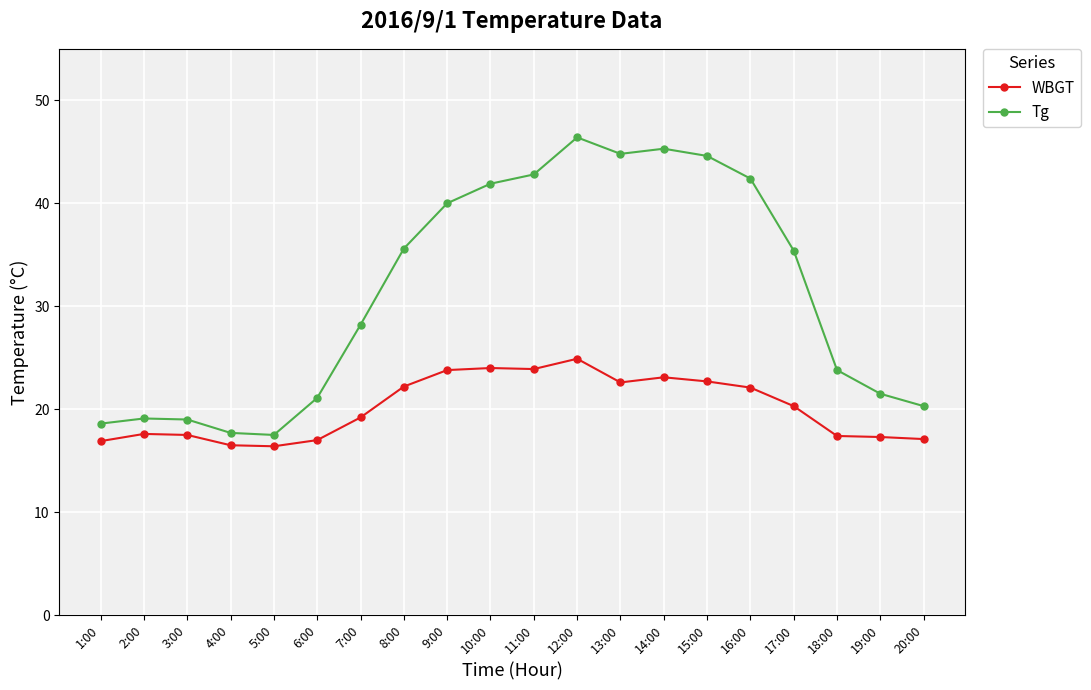

Does the chart display data point markers on the line(s)?

Yes